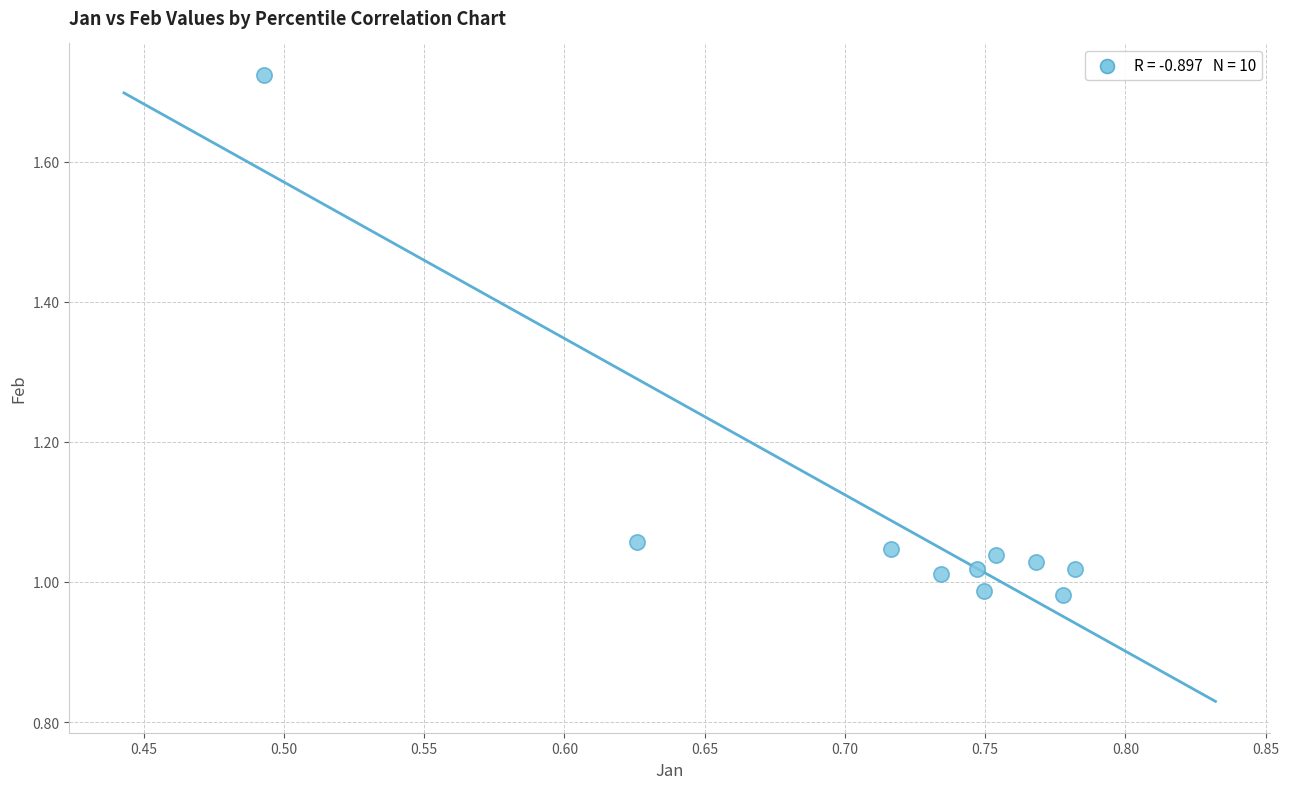

What is the range of X values (max minus min)?

0.3